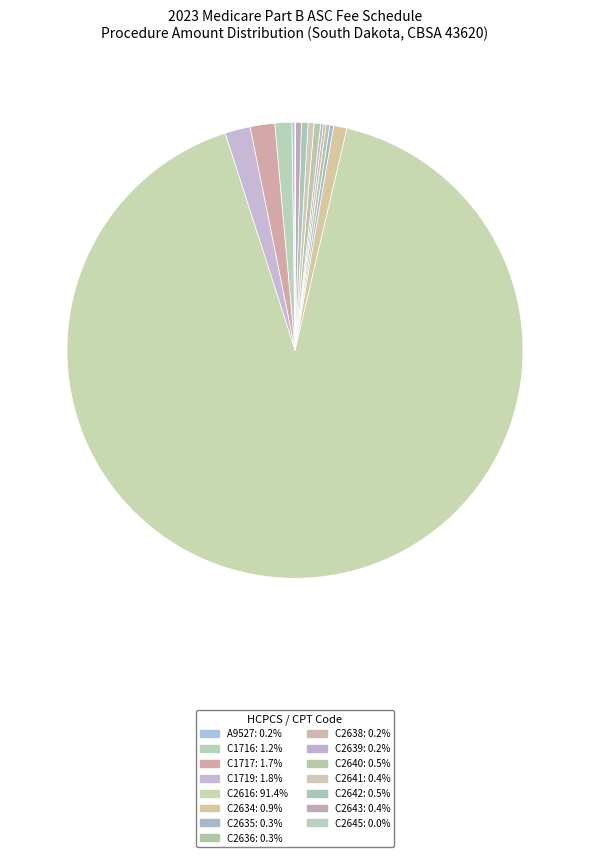

How many slices are in this pie chart?

15